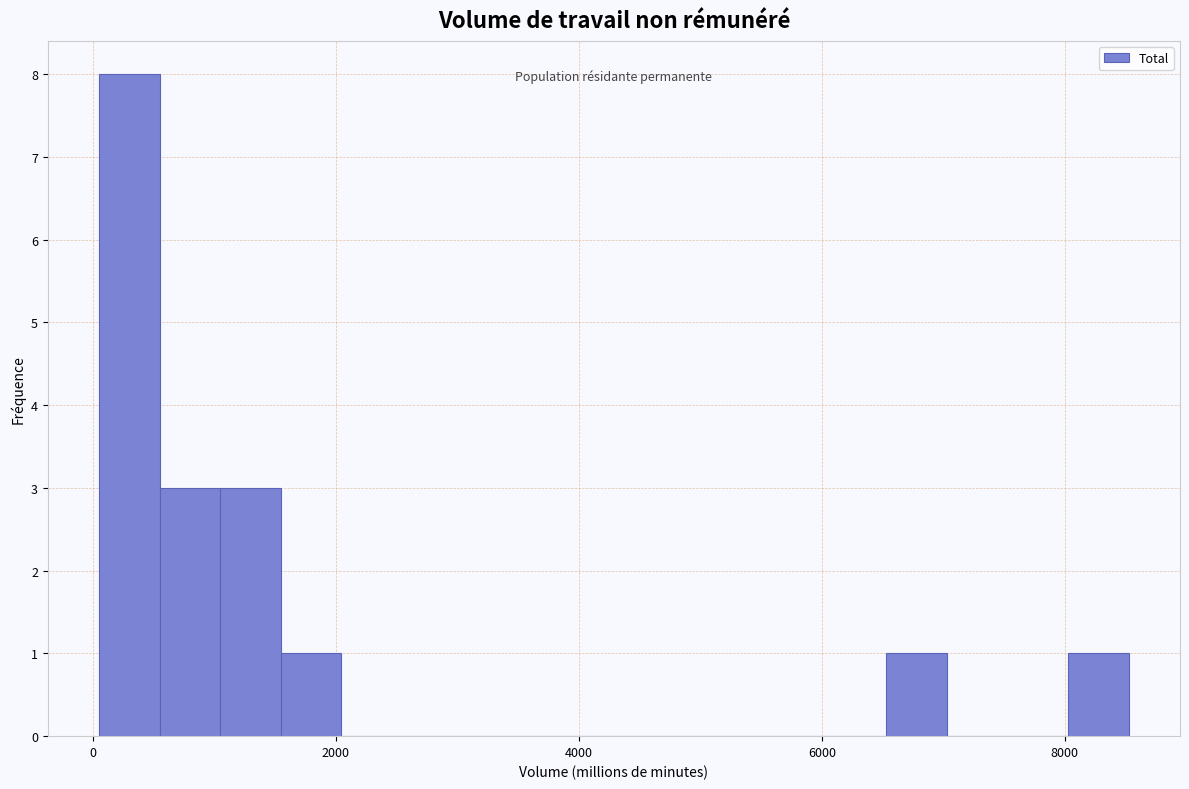

Read against the x-axis, roughly where is the centre of the tallest bar?

400